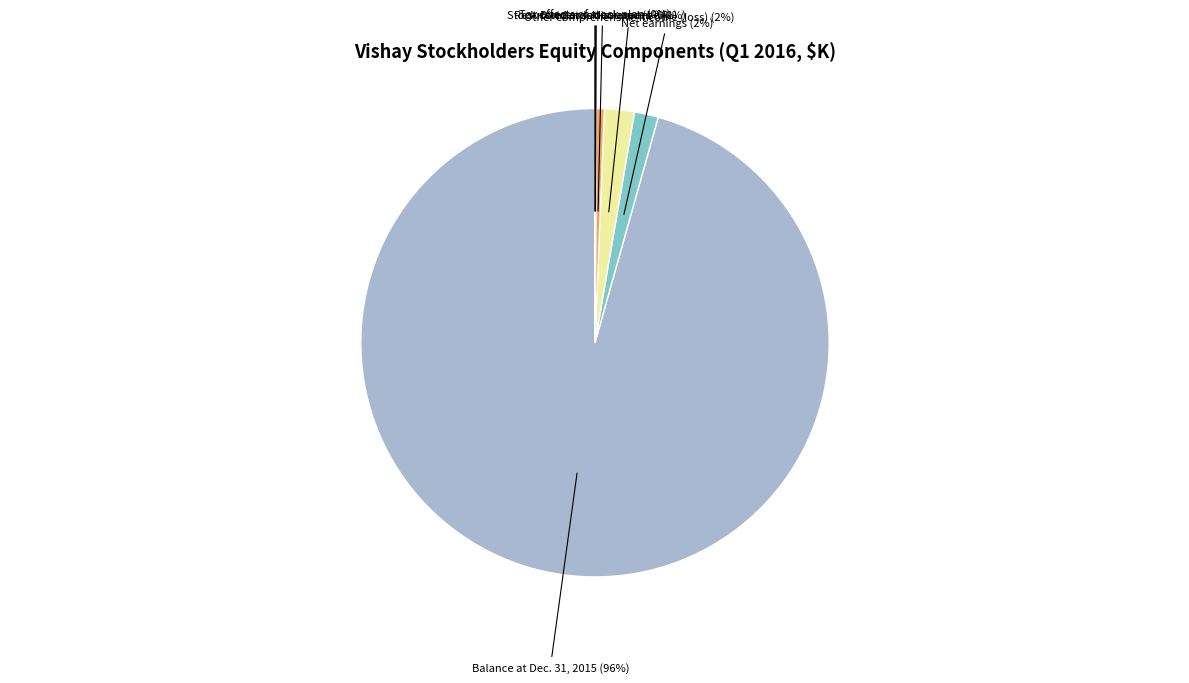

Between Dividends declared and Balance at Dec. 31, 2015, which is larger?

Balance at Dec. 31, 2015